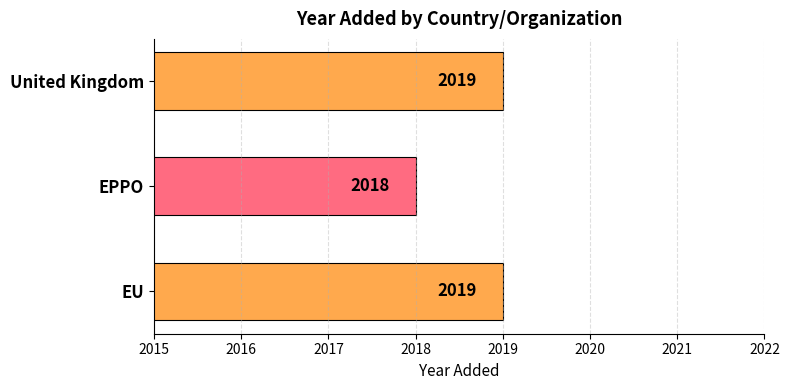

Count the values in the range 2018 to 2019.

3